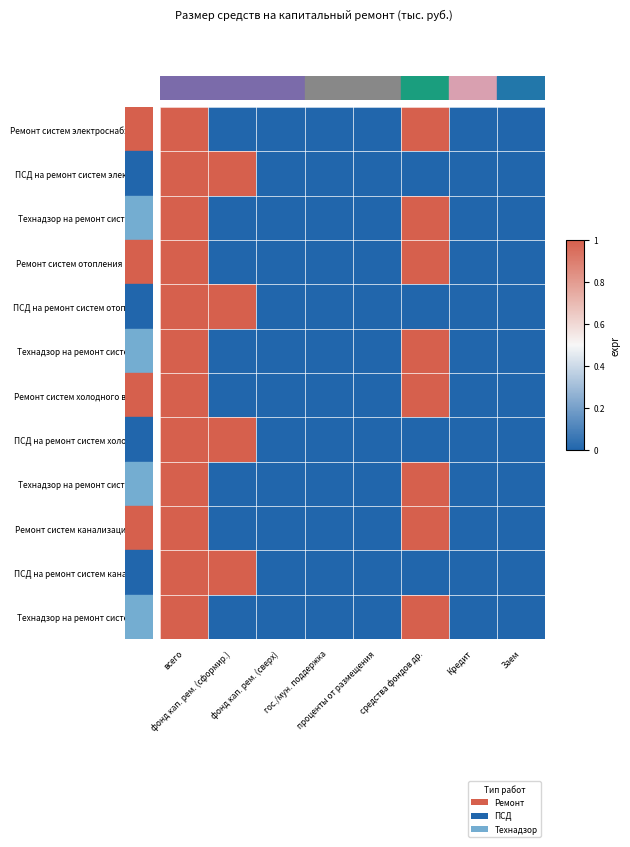

At всего, list the series in order from smallest to largest.

Ремонт систем электроснабжения, ПСД на ремонт систем электросн, Технадзор на ремонт систем эле, Ремонт систем отопления и тепл, ПСД на ремонт систем отопления, Технадзор на ремонт систем ото, Ремонт систем холодного водосн, ПСД на ремонт систем холодного, Технадзор на ремонт систем хол, Ремонт систем канализации и во, ПСД на ремонт систем канализац, Технадзор на ремонт систем кан